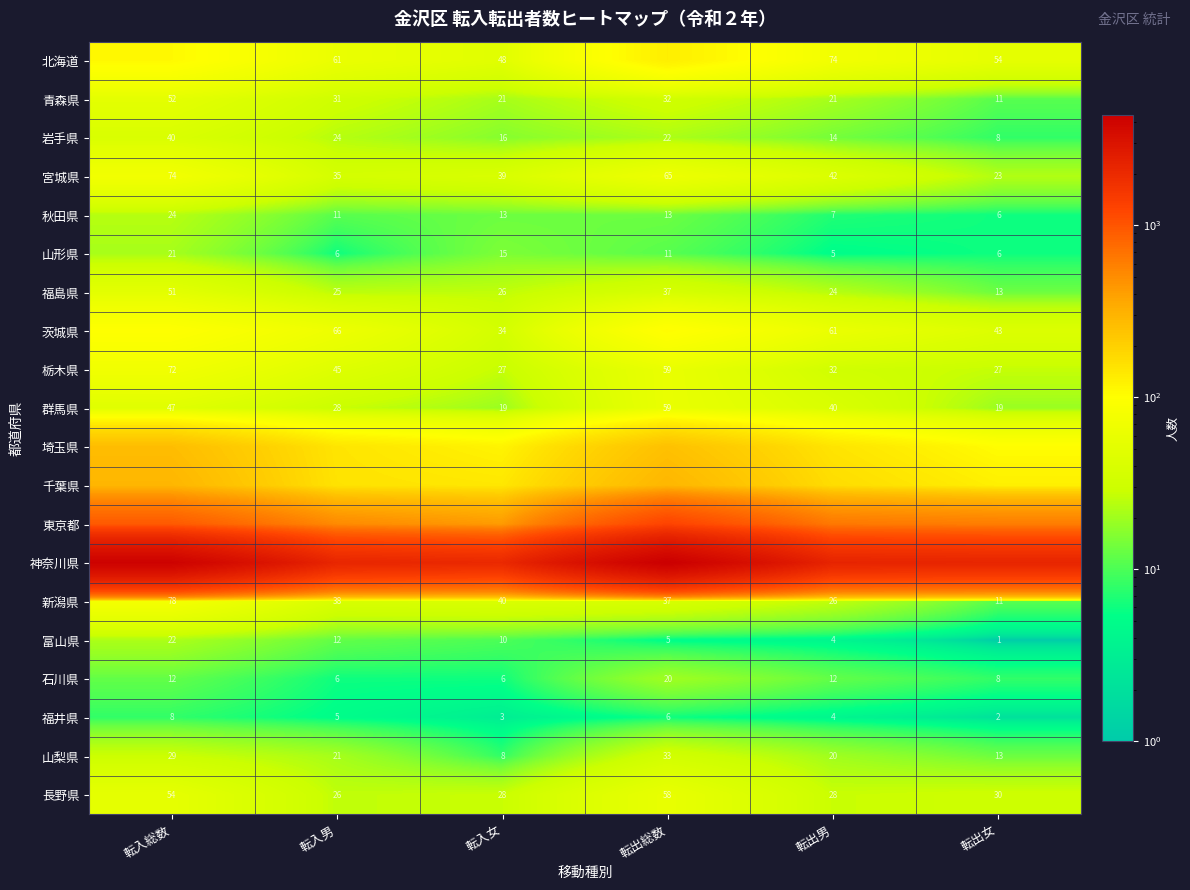

What is the sum of all 宮城県 values?

278